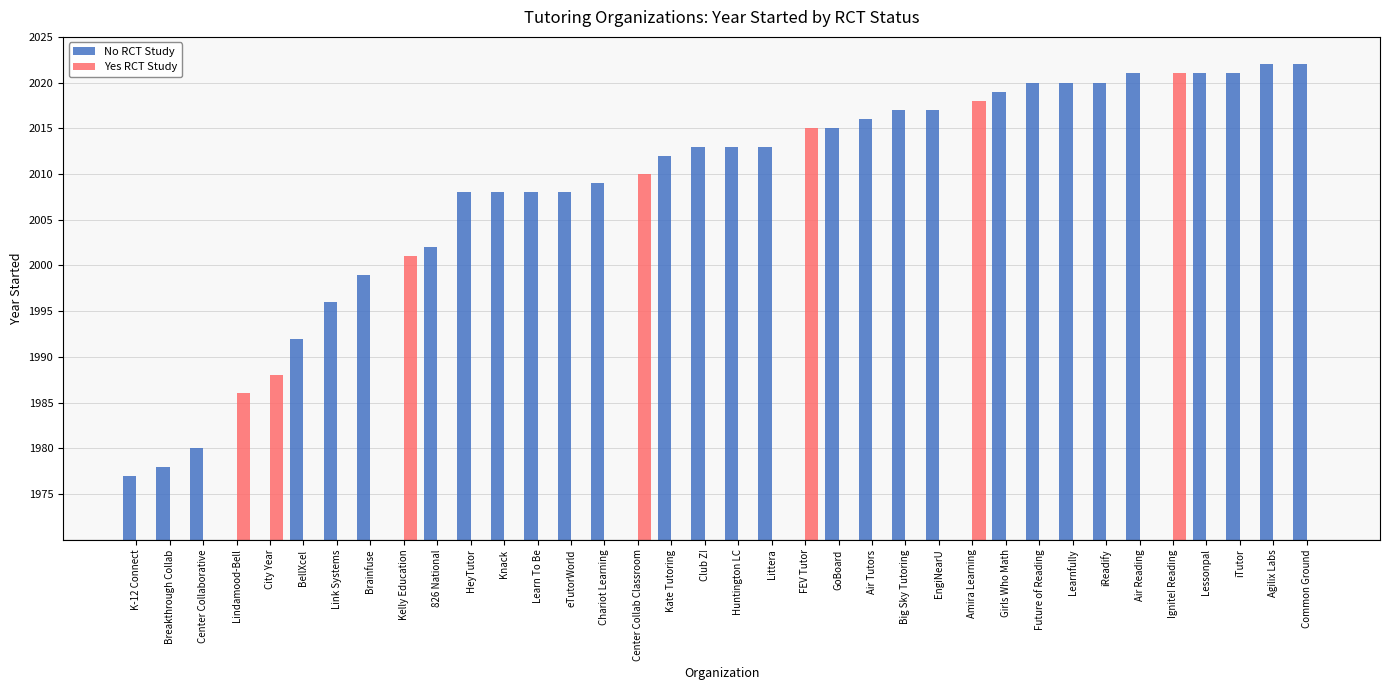

Are the bars horizontal?

No